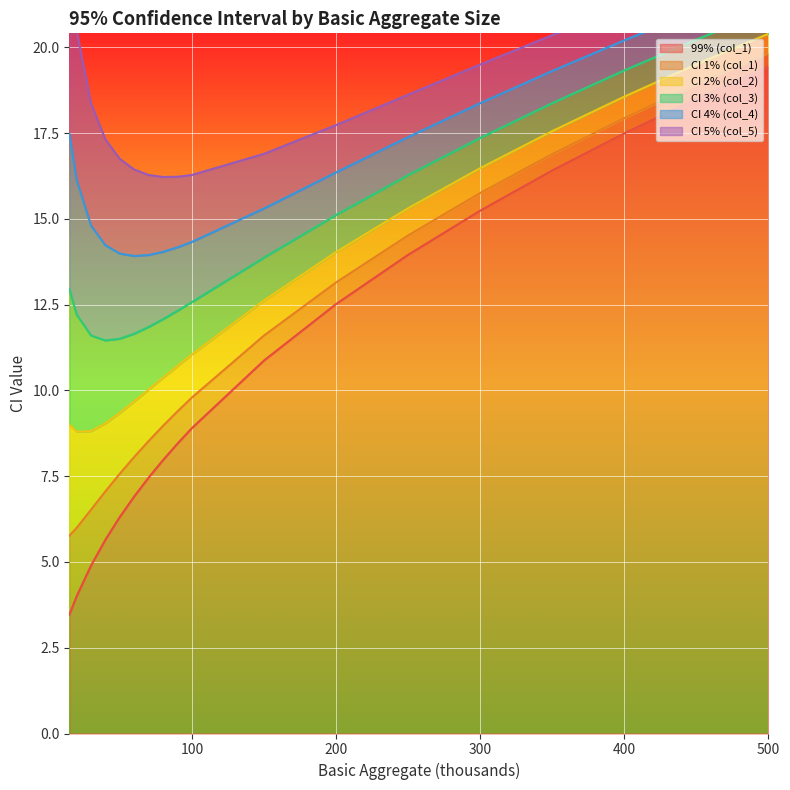

The 99% (col_1) series shows 7.5 at 500. True or false?

False